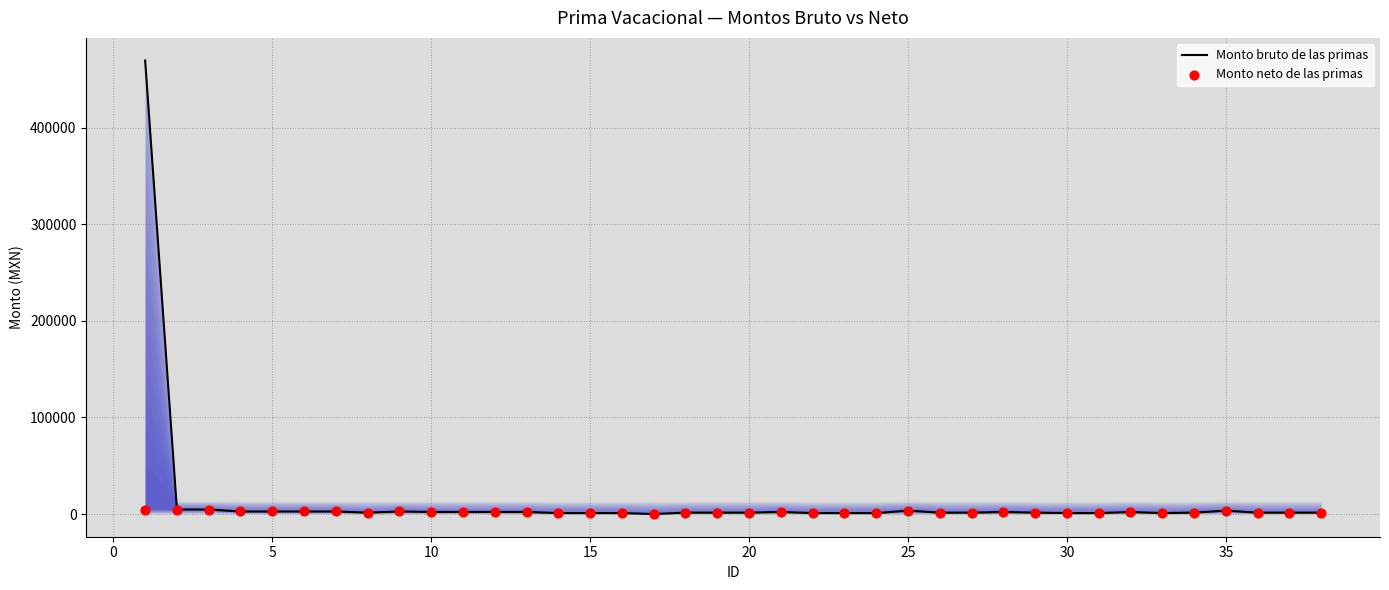

Which series reaches the maximum Y coordinate?

Monto bruto de las primas